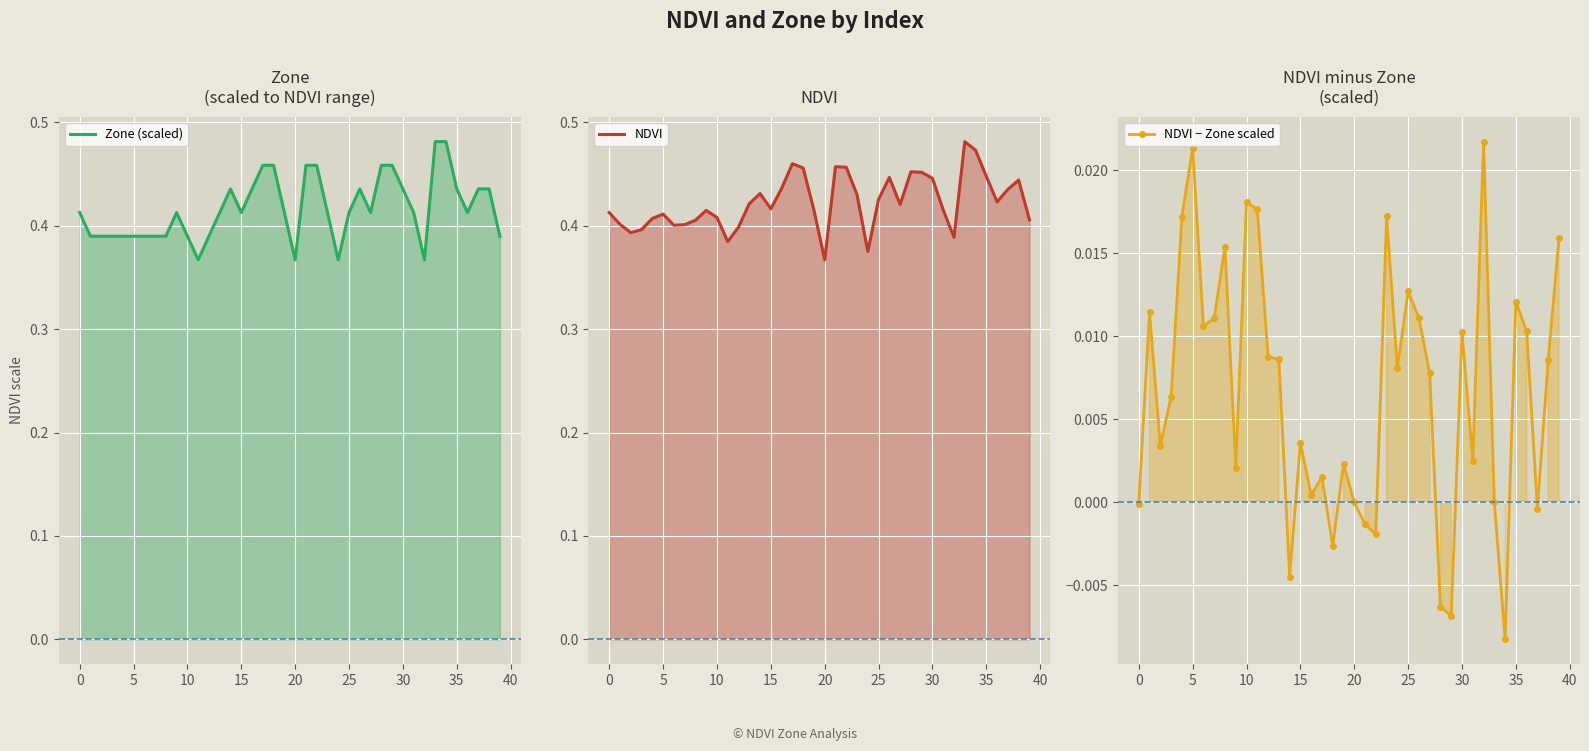

What is the sum of the NDVI values at 11 and 35?

0.8